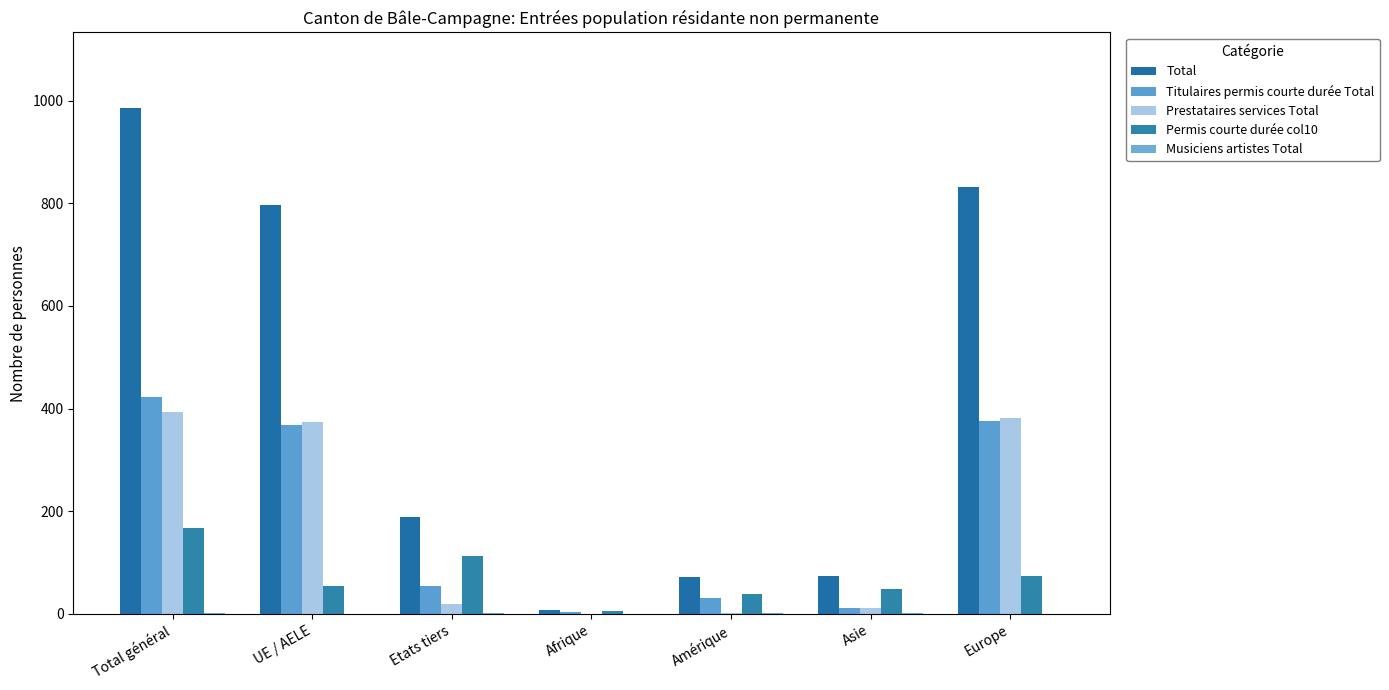

Rank the series at Asie from highest to lowest value.

Total, Permis courte durée col10, Titulaires permis courte durée Total, Prestataires services Total, Musiciens artistes Total